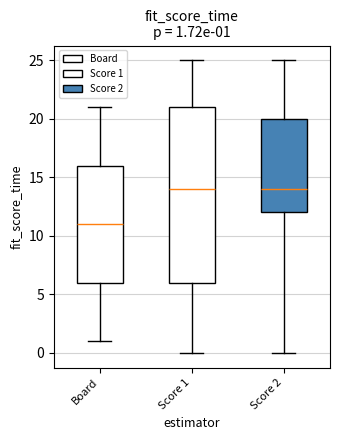

Which box is the tallest, from its lower edge to its upper edge?

Score 1